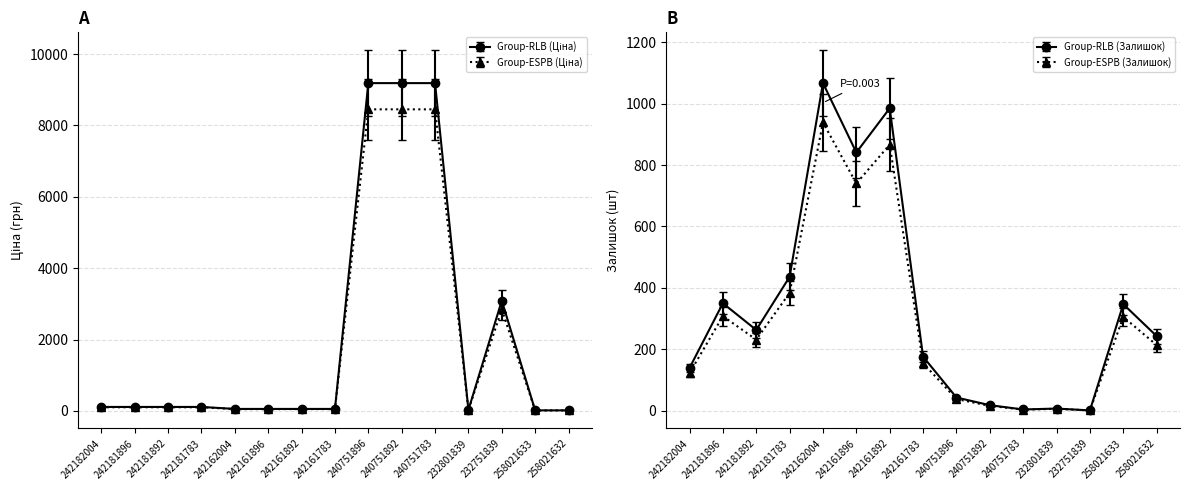

Between 240751783 and 242161896, which is larger?

240751783